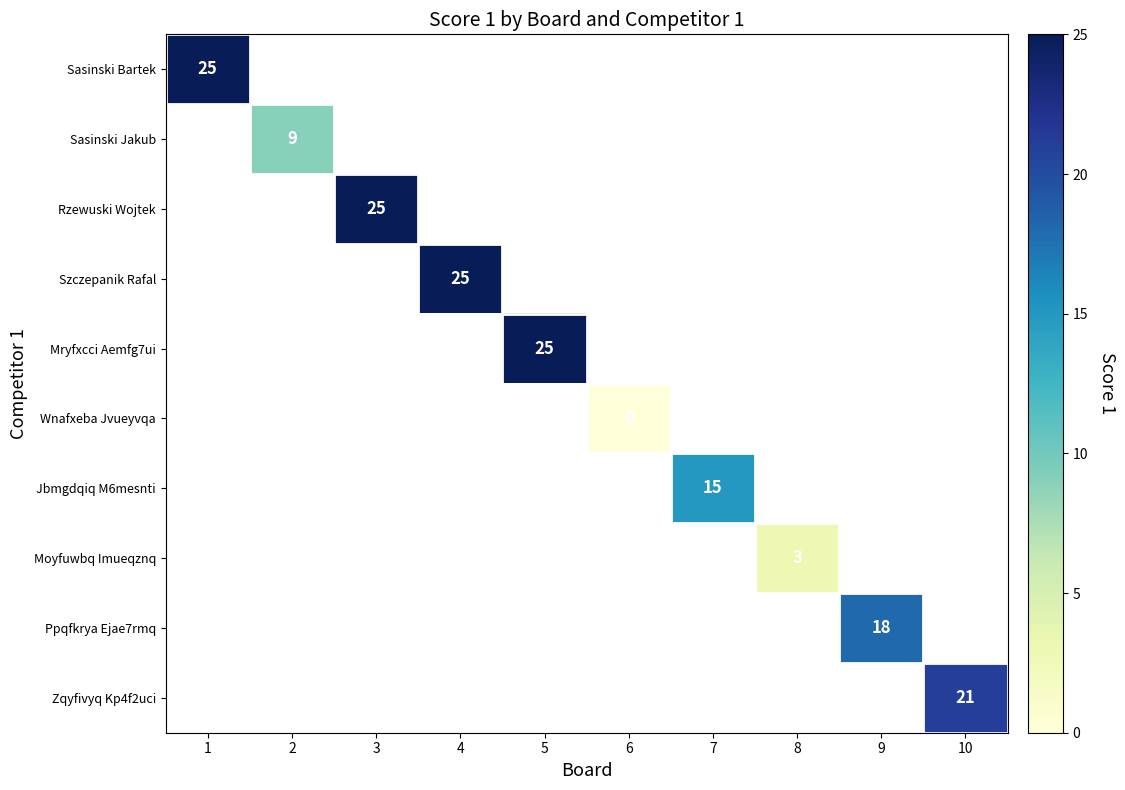

Is it true that Zqyfivyq Kp4f2uci equals 21 at 10?

True